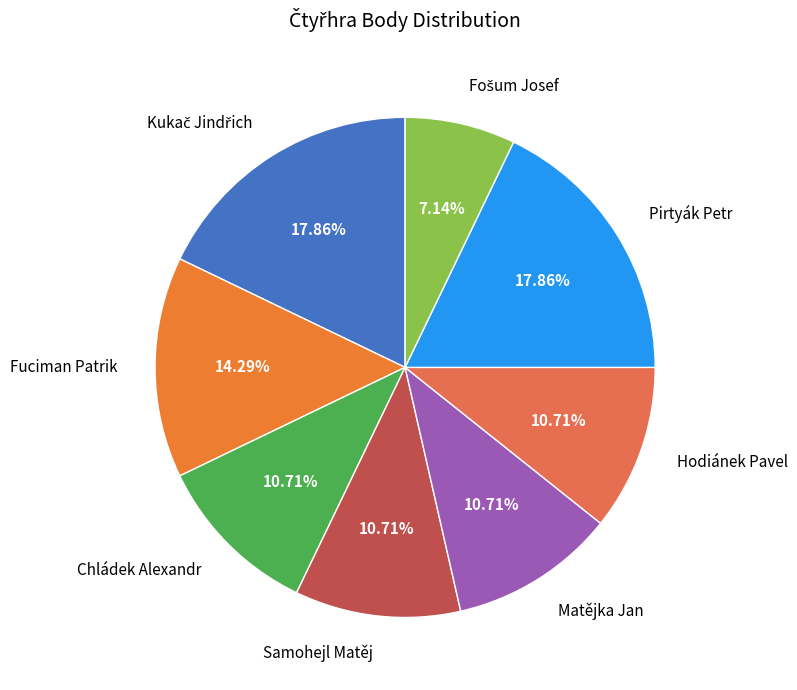

Between Pirtyák Petr and Matějka Jan, which is larger?

Pirtyák Petr